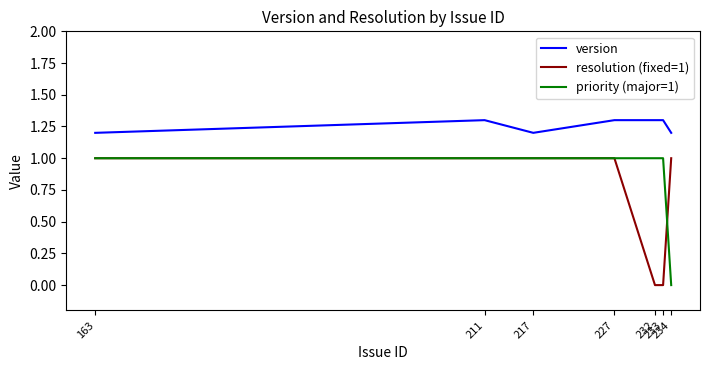

What is the maximum value for version?

1.3